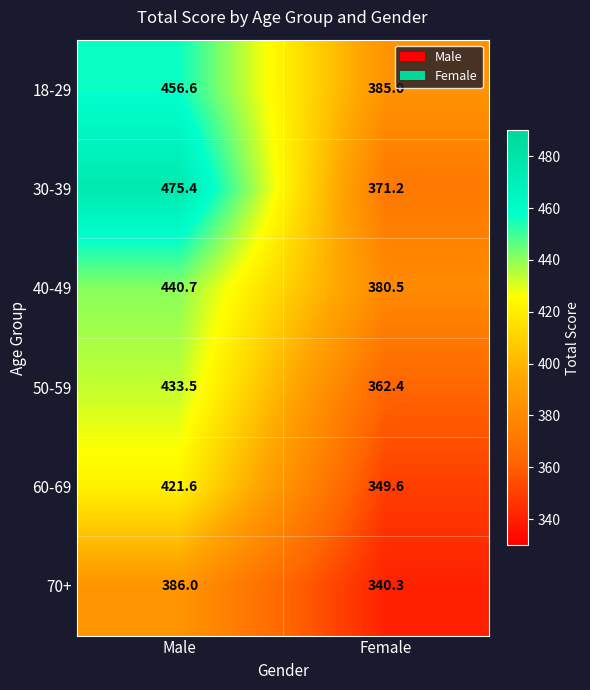

What is the difference between the highest and lowest values at Female?

44.7